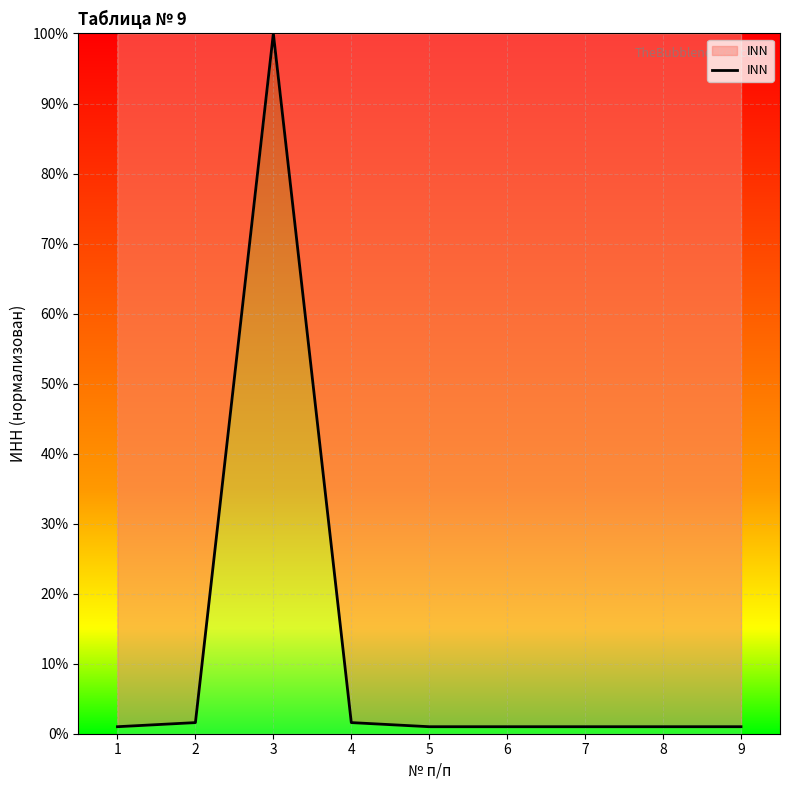

The chart shows a value of 1.0 at 8. True or false?

True